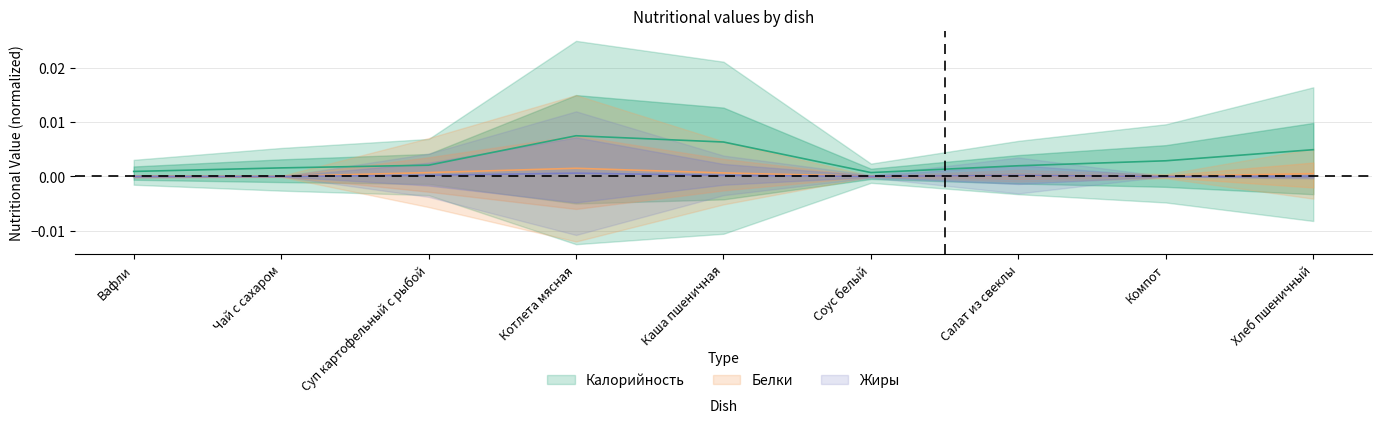

List the series in order of their peak value, lowest first.

Жиры, Белки, Калорийность